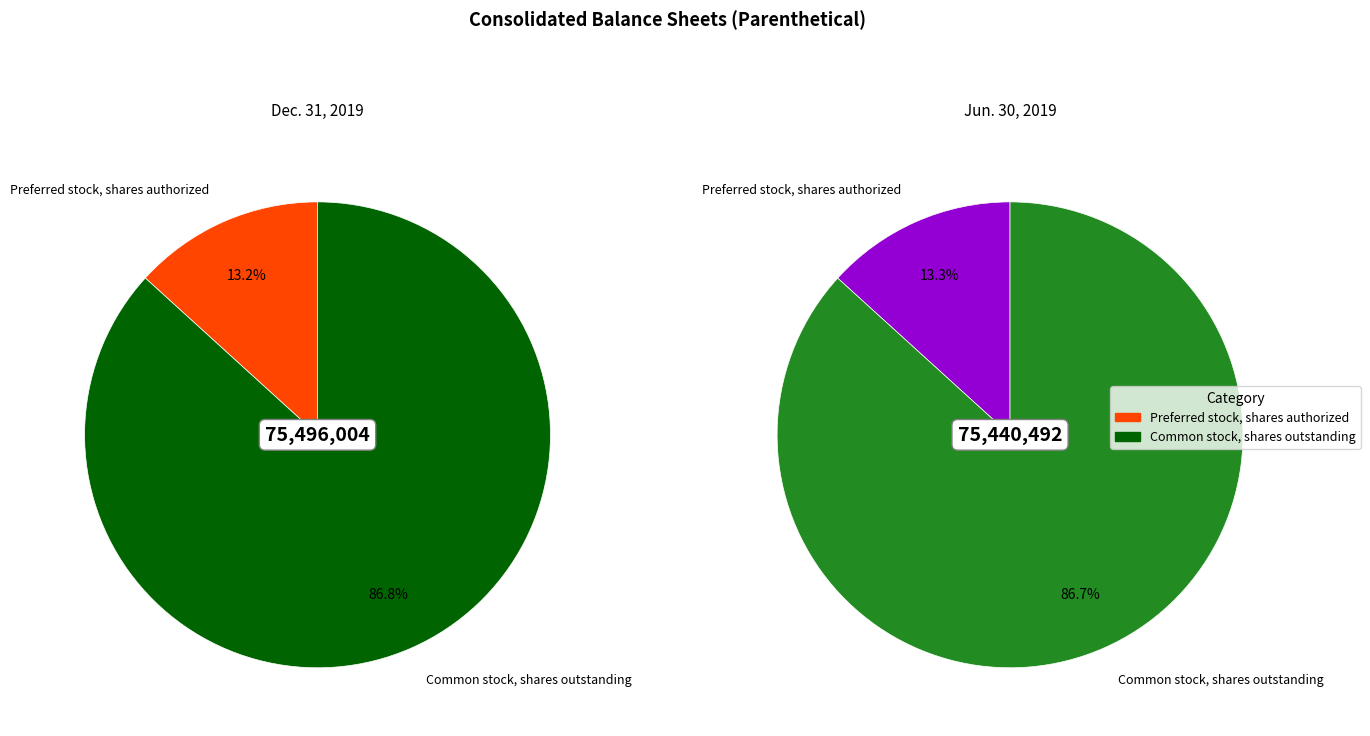

Rank the series at Preferred stock, shares authorized from lowest to highest value.

Dec. 31, 2019, Jun. 30, 2019